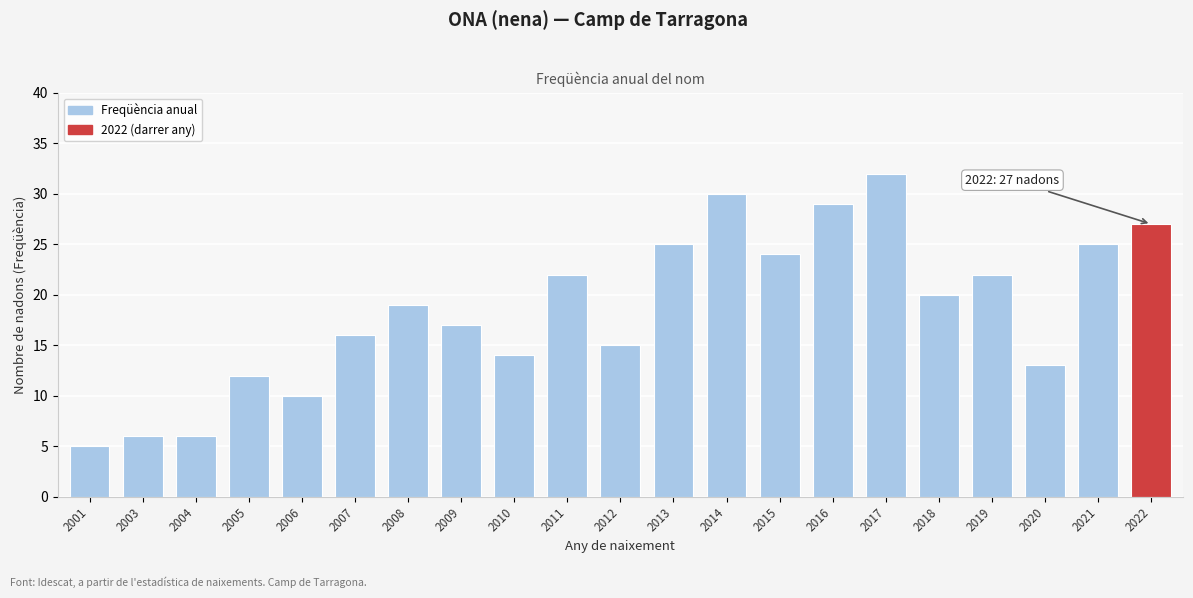

Reading left to right, extract all data points from this chart.

2001=5	2003=6	2004=6	2005=12	2006=10	2007=16	2008=19	2009=17	2010=14	2011=22	2012=15	2013=25	2014=30	2015=24	2016=29	2017=32	2018=20	2019=22	2020=13	2021=25	2022=27